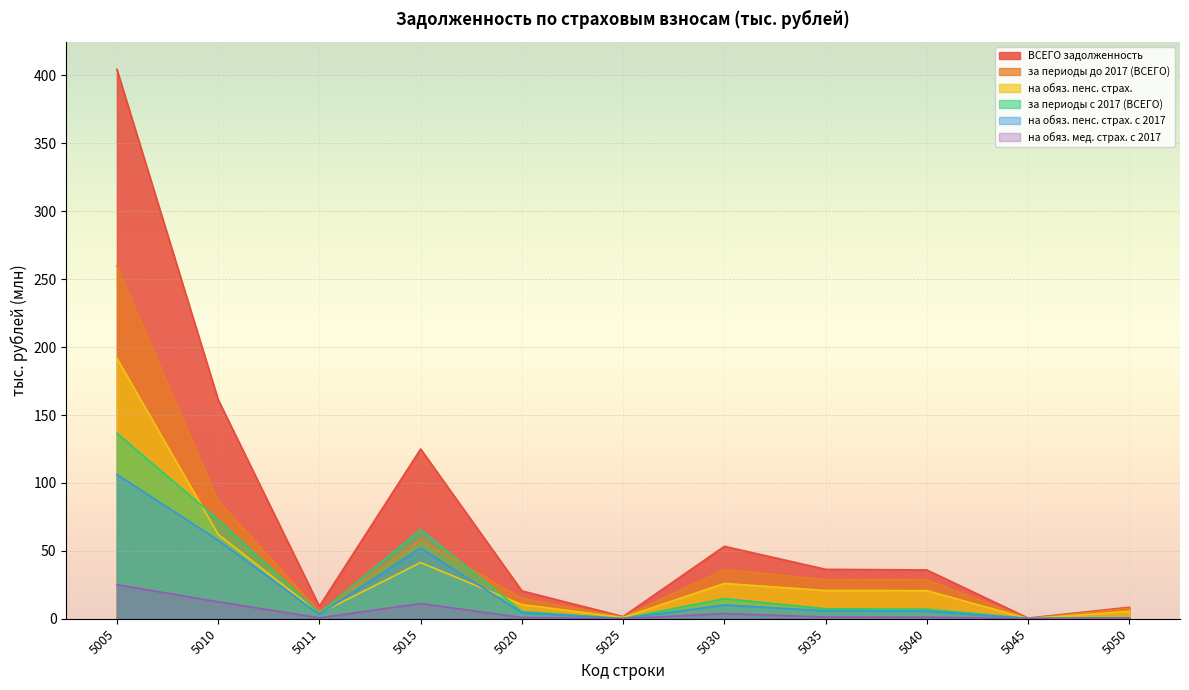

What is the sum of all на обяз. пенс. страх. values?

383.5